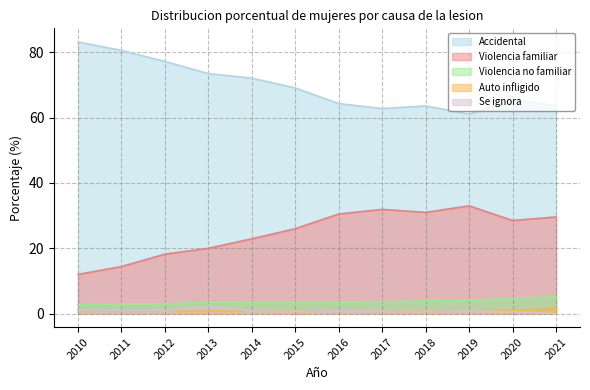

Does the chart have visible grid lines?

Yes